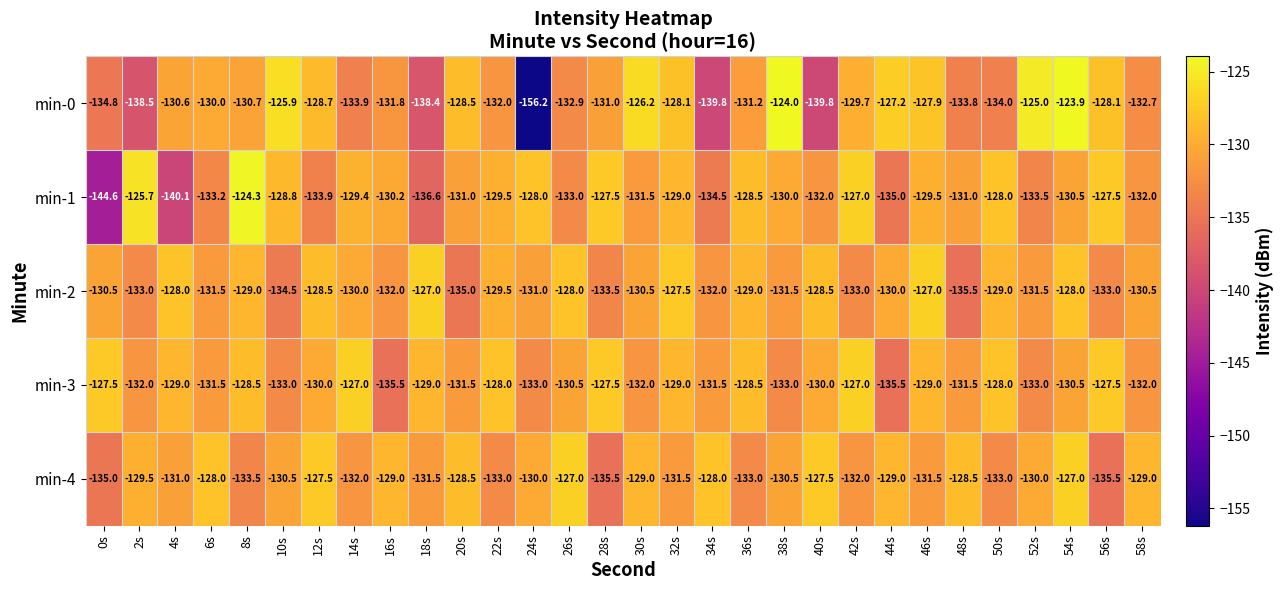

Between 4s and 30s, which series saw the biggest shift?

min-1